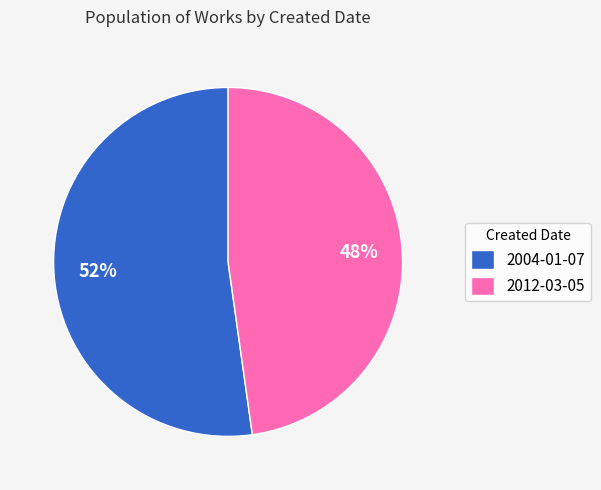

Combined, do 2004-01-07 and 2012-03-05 account for over 50%?

Yes